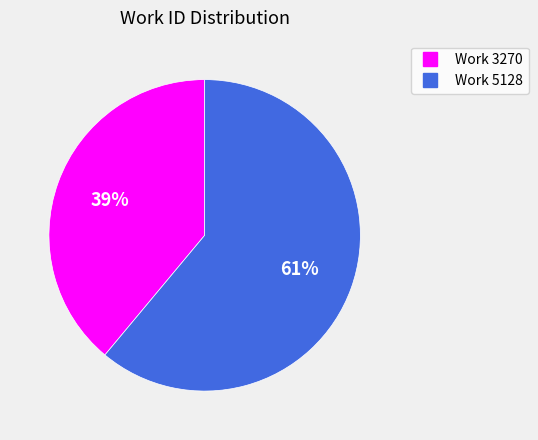

To the nearest percent, what is the average slice percentage?

50%